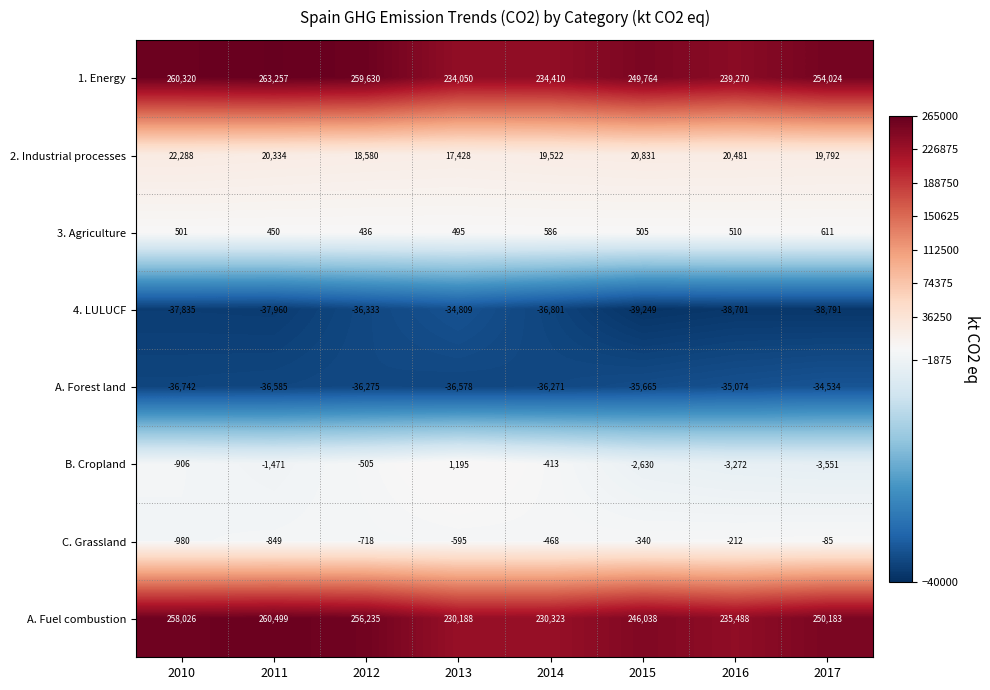

At which category is the sum across all series the highest?

2011